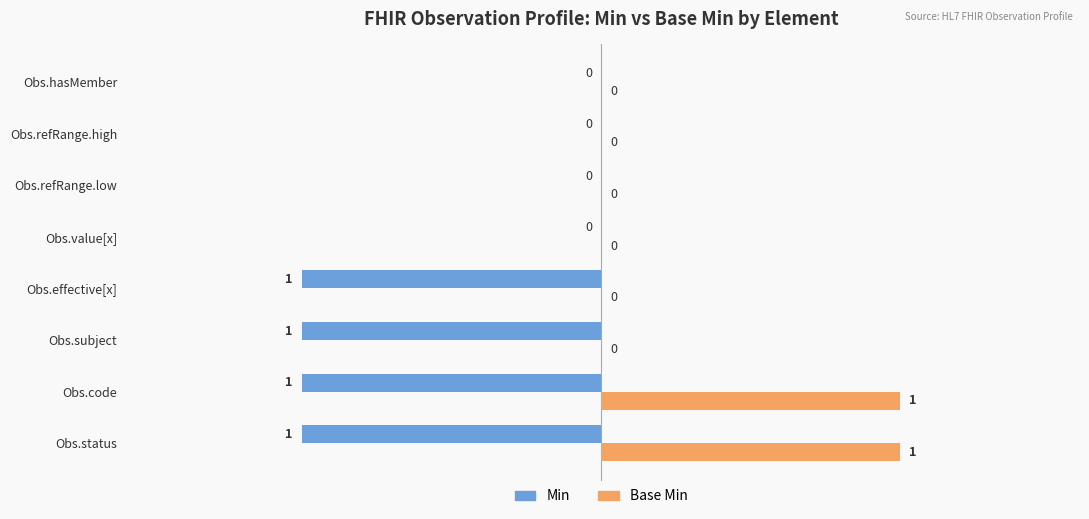

How many Base Min values are between 0 and 1?

8